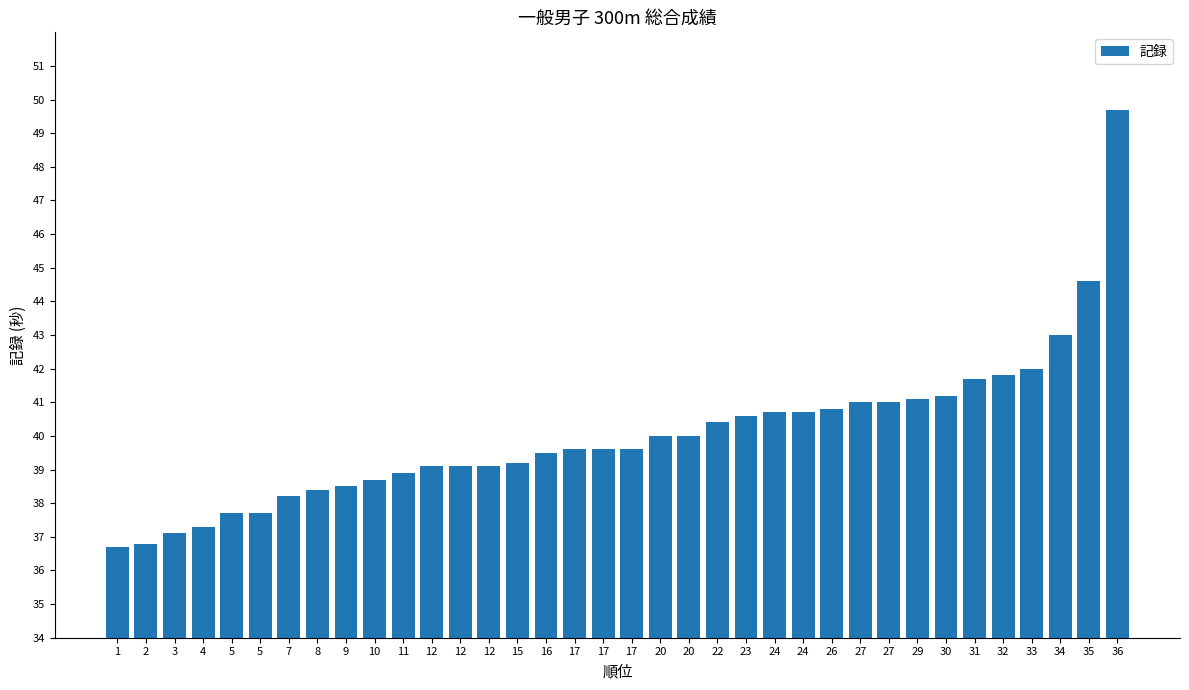

How many bars are there in total?

36